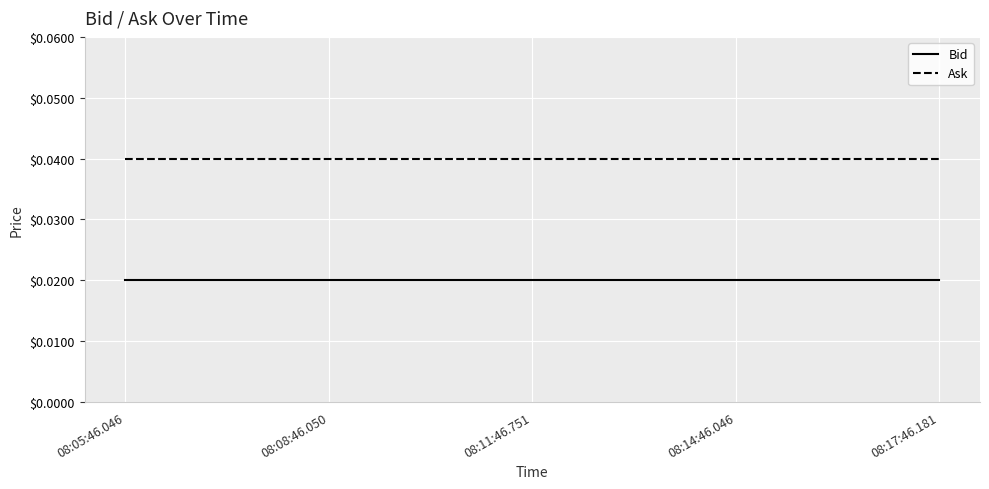

True or false: Bid and Ask intersect in this chart.

False